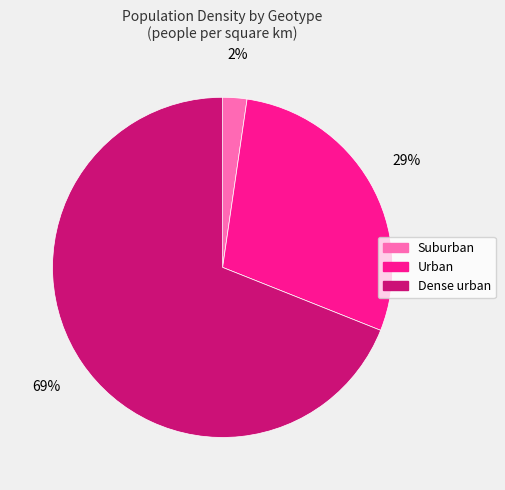

To the nearest percent, what portion does Suburban represent?

2%